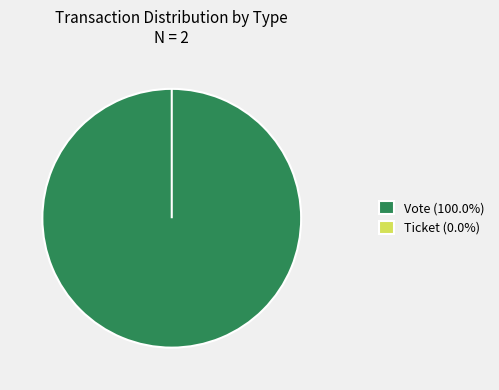

Count the number of slices in the pie.

2